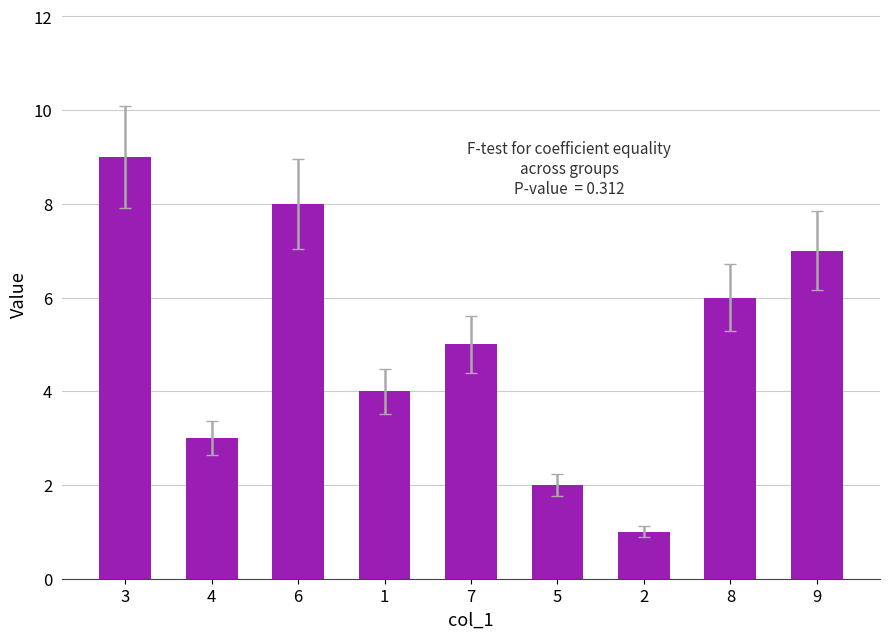

Which has a higher value, 9 or 7?

9